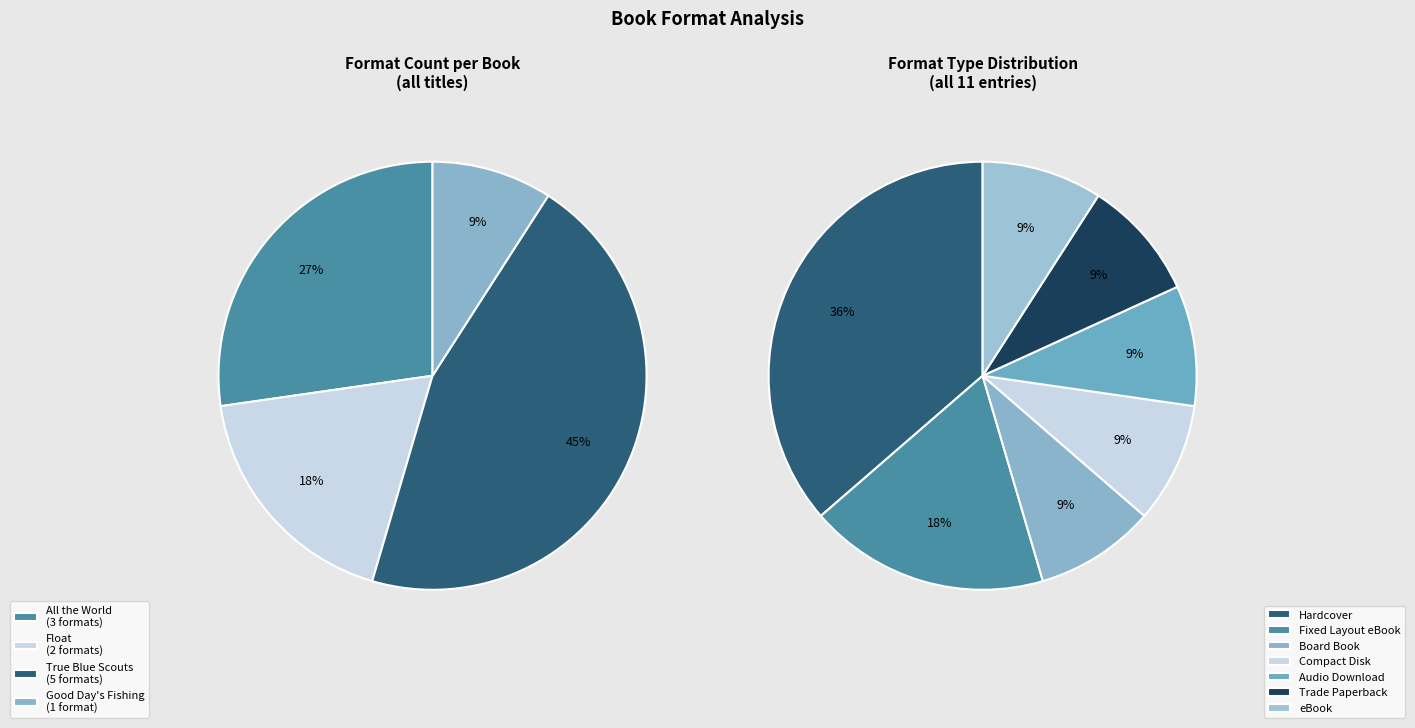

To the nearest percent, what is the combined percentage of True Blue Scouts of Sugar Man Swamp and All the World?

73%